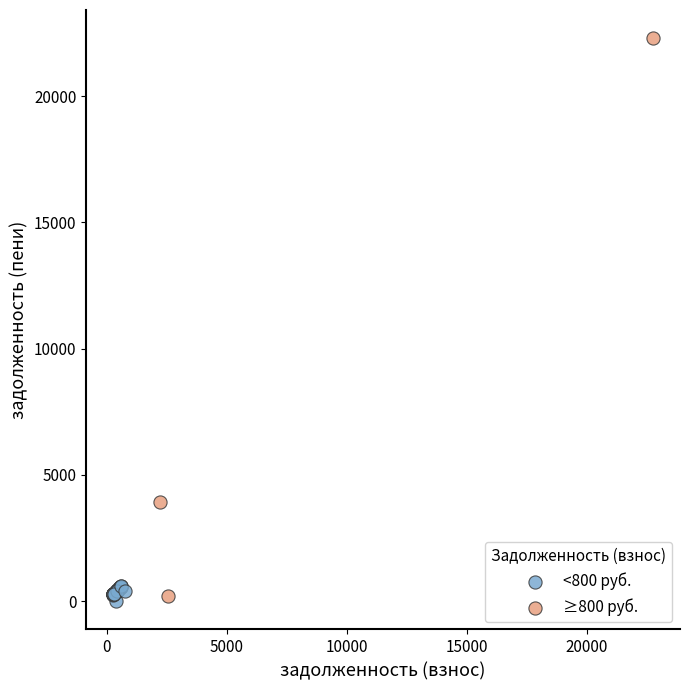

Which series has the widest spread of Y values?

≥800 руб.